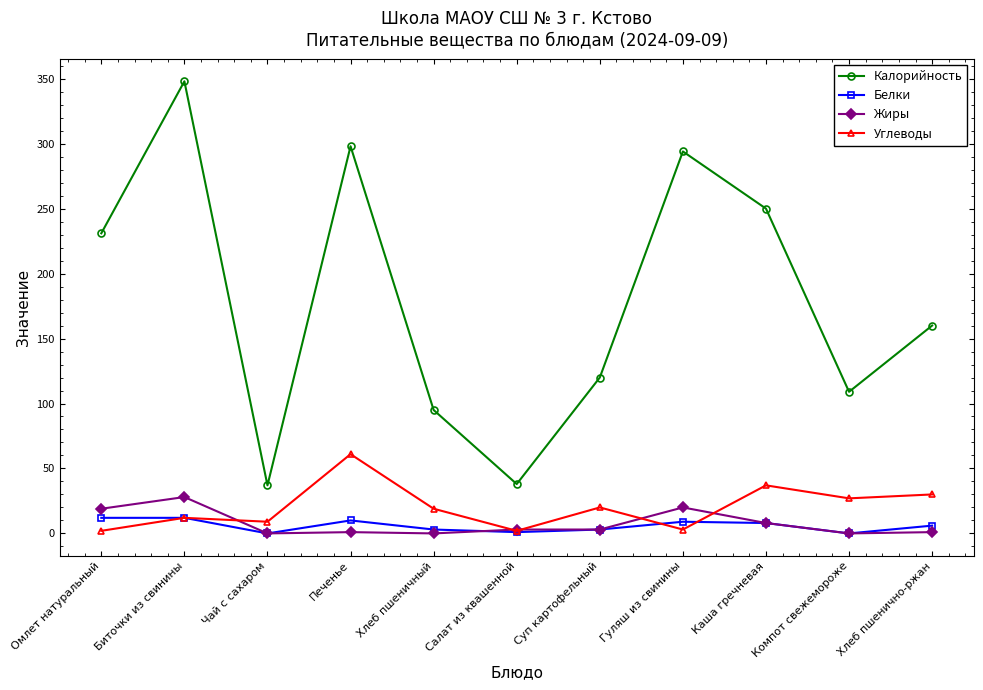

What position from the right is Каша гречневая?

3